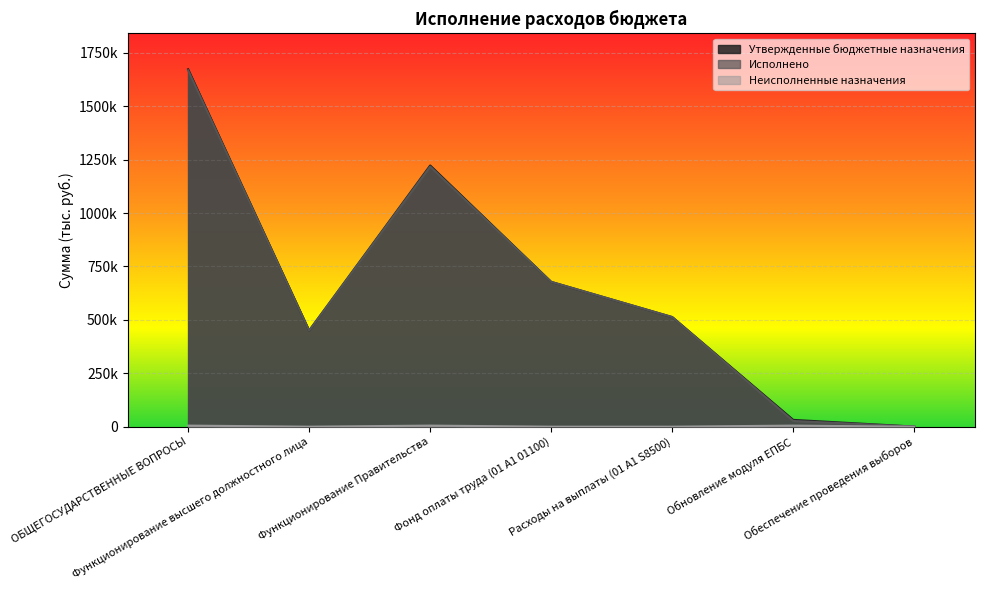

What is the label of the 3rd point from the left?

Функционирование Правительства